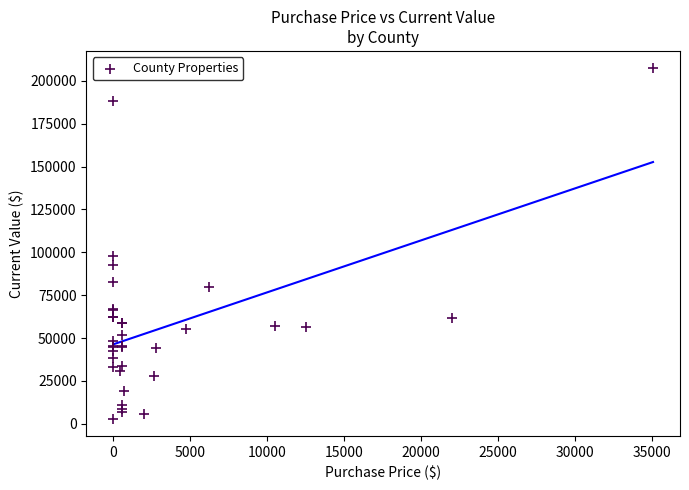

What Y value in the scatter plot is closest to 105136?

97929